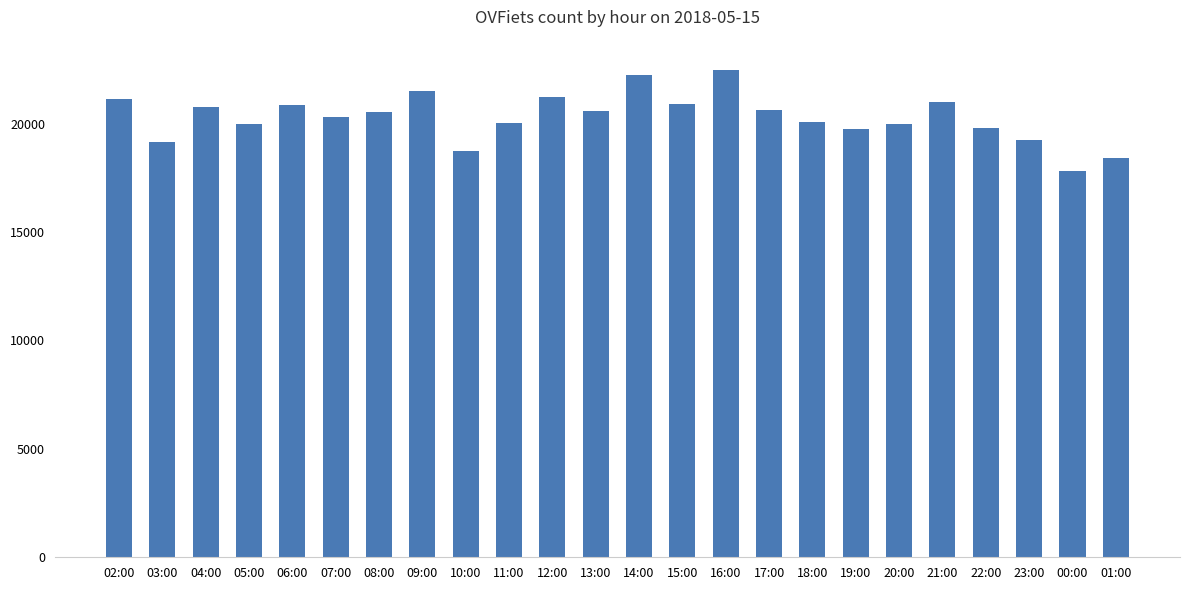

Is it true that the value at 02:00 is 36373?

False